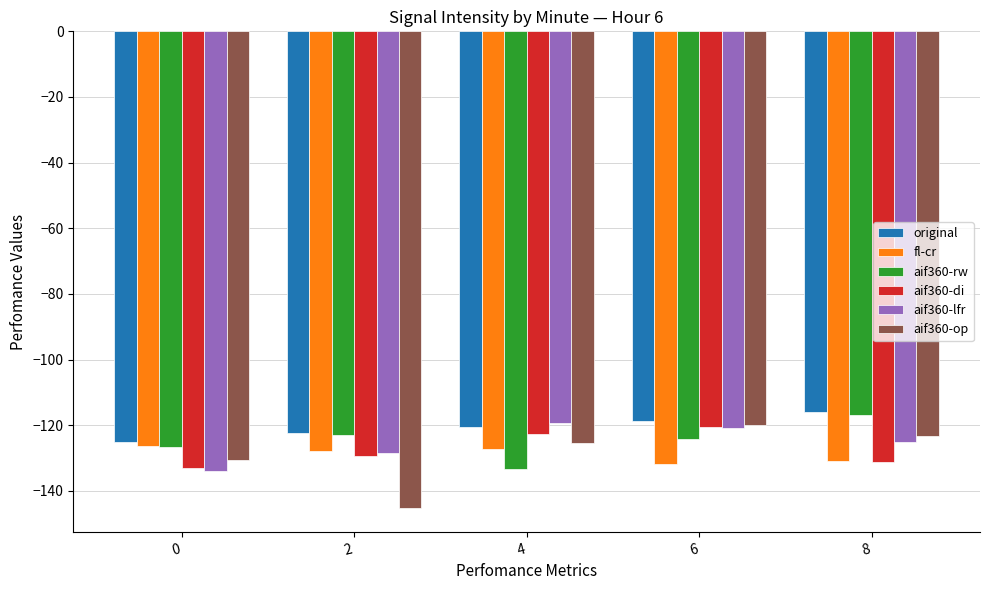

What is the sum of all aif360-di values?

-636.7